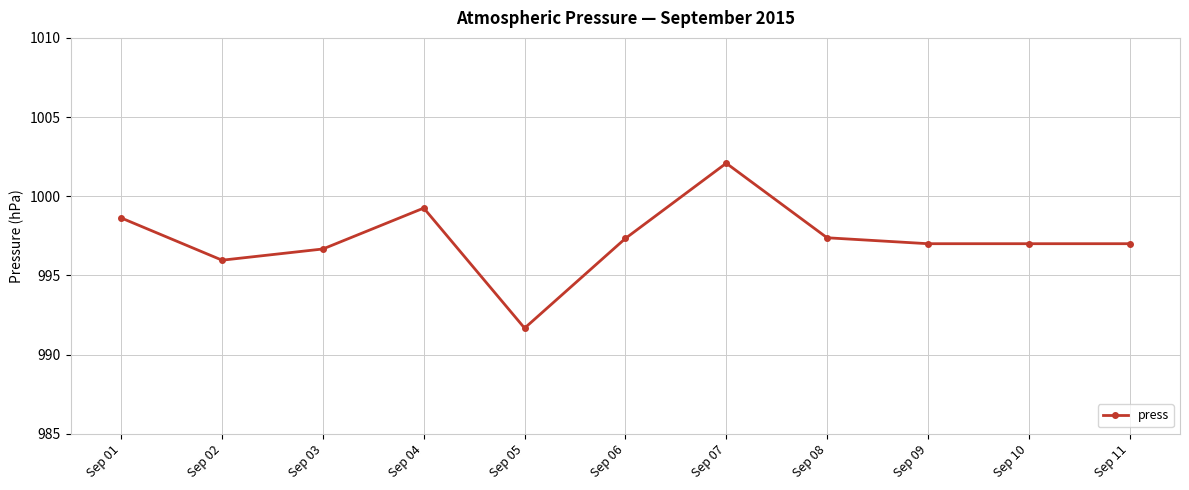

Count the number of data series in this chart.

1